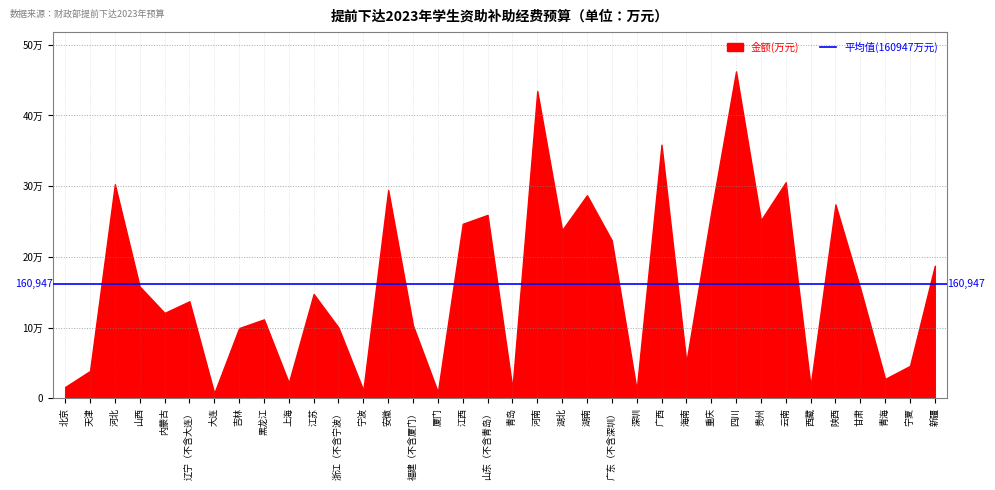

List the labels in order of value, largest first.

四川, 河南, 广西, 云南, 河北, 安徽, 湖南, 陕西, 重庆, 山东（不含青岛）, 贵州, 江西, 湖北, 广东（不含深圳）, 新疆, 山西, 甘肃, 江苏, 辽宁（不含大连）, 内蒙古, 黑龙江, 福建（不含厦门）, 浙江（不含宁波）, 吉林, 海南, 宁夏, 天津, 青海, 上海, 西藏, 北京, 青岛, 深圳, 宁波, 厦门, 大连